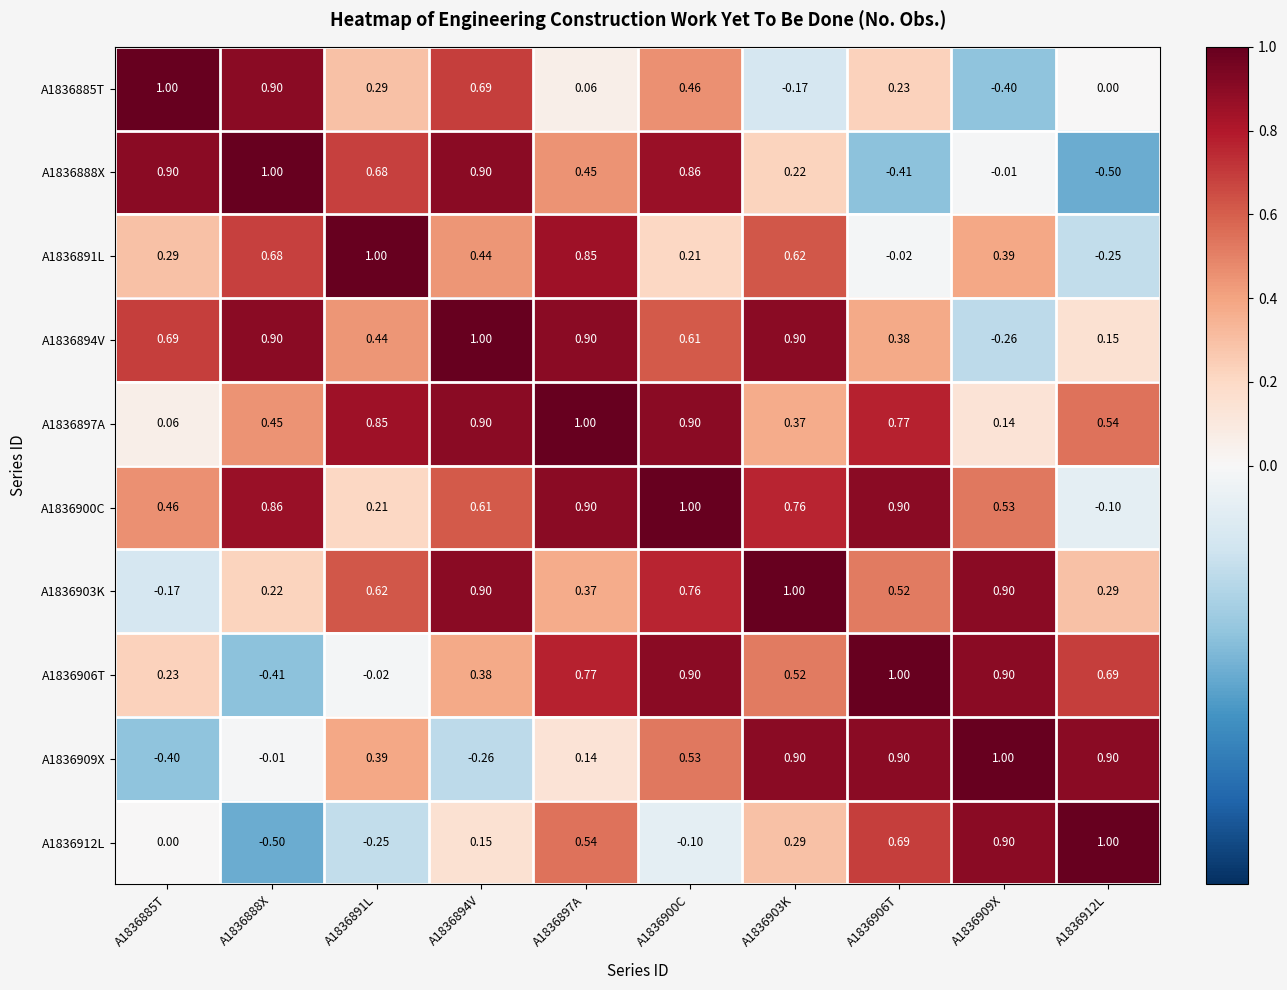

Is the value of A1836903K at A1836912L greater than the value of A1836906T at A1836906T?

No